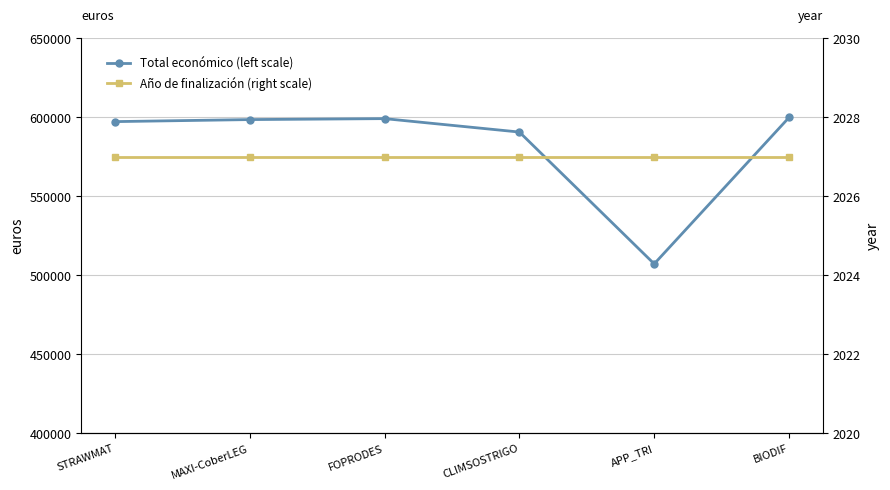

True or false: Total económico (left scale) has more than 2 points higher than both neighbors.

False